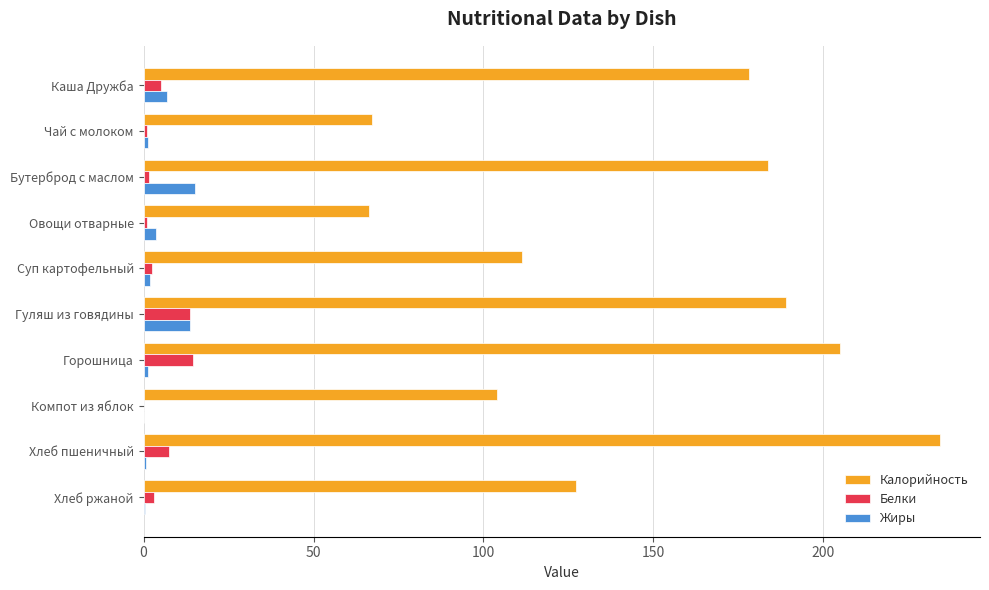

At which category is the sum across all series the highest?

Хлеб пшеничный